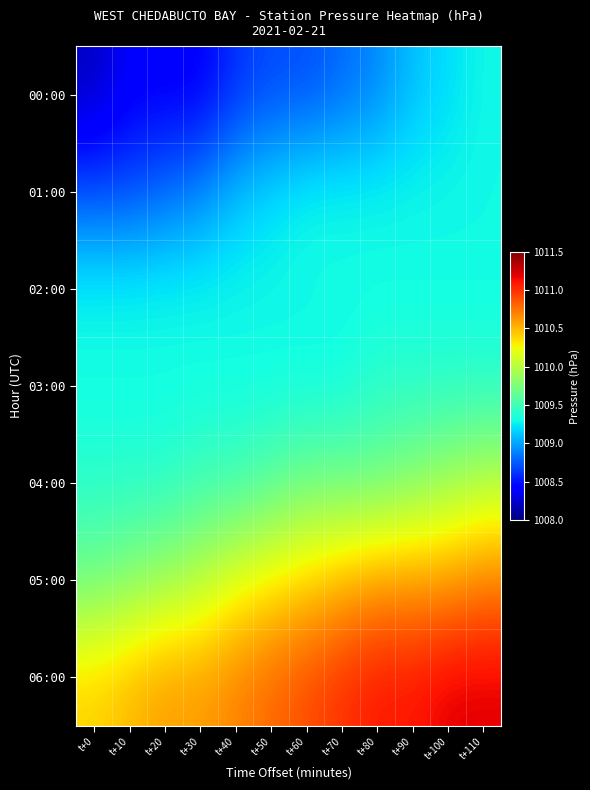

What is the maximum value shown in the chart?

1011.2